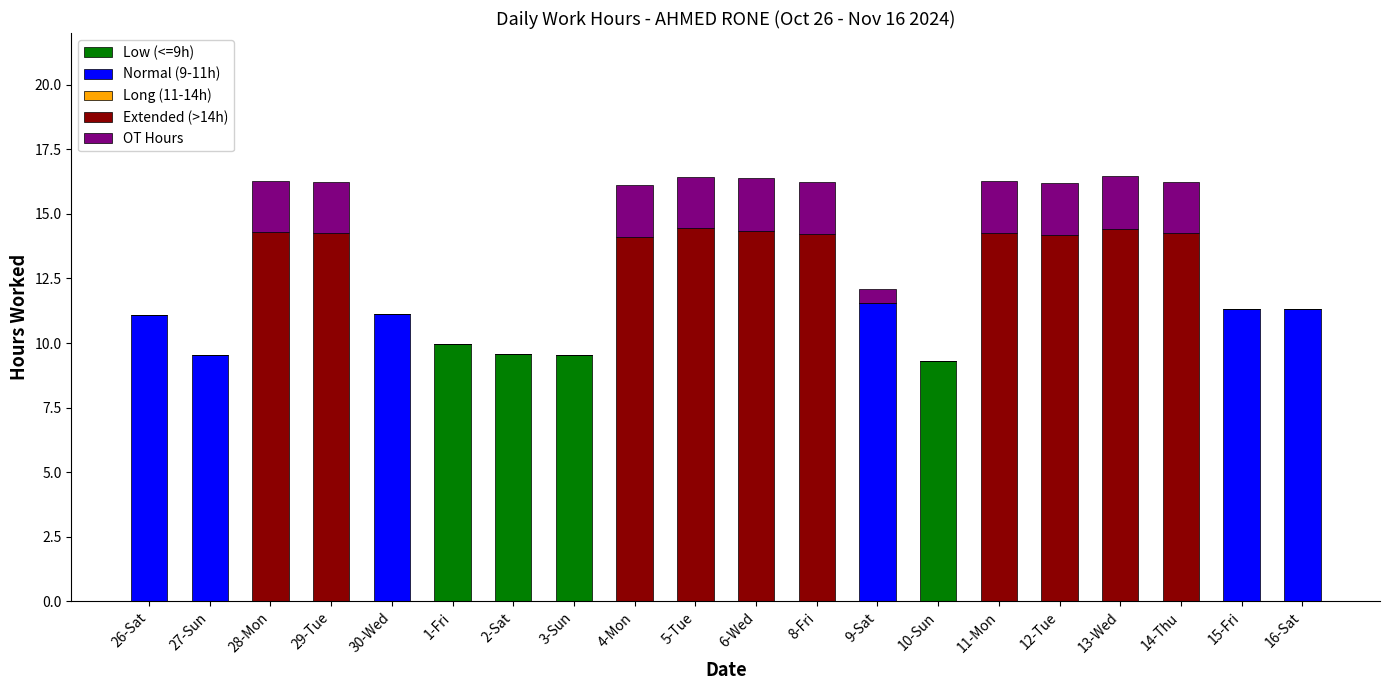

How many series are shown in this chart?

4